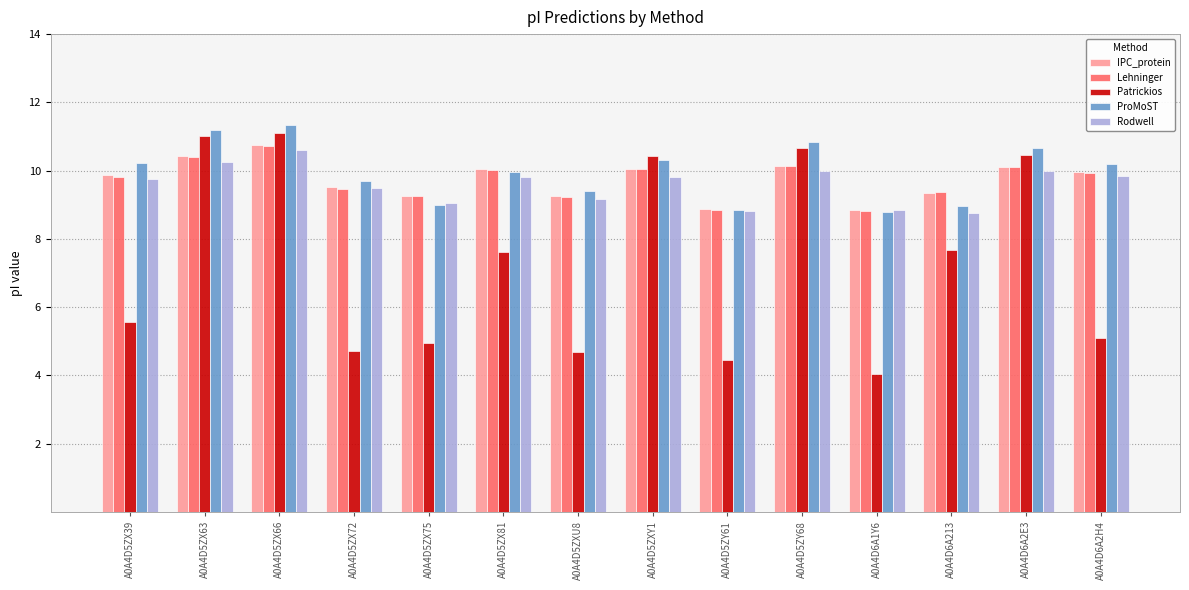

Is the value of Rodwell at A0A4D5ZY68 greater than the value of Patrickios at A0A4D5ZY68?

No